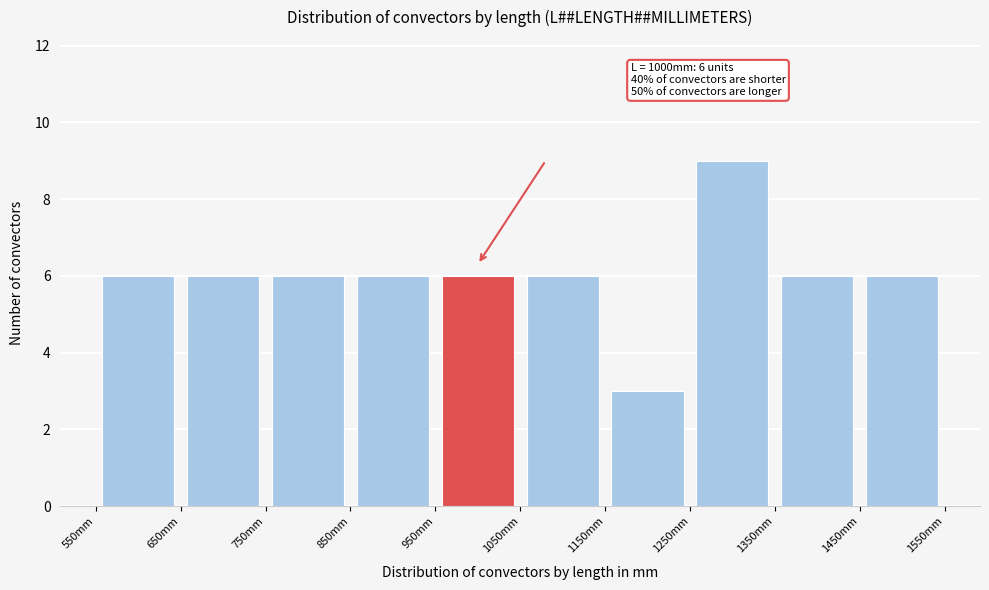

Over which range of the x-axis is the bar tallest?

1250 to 1350